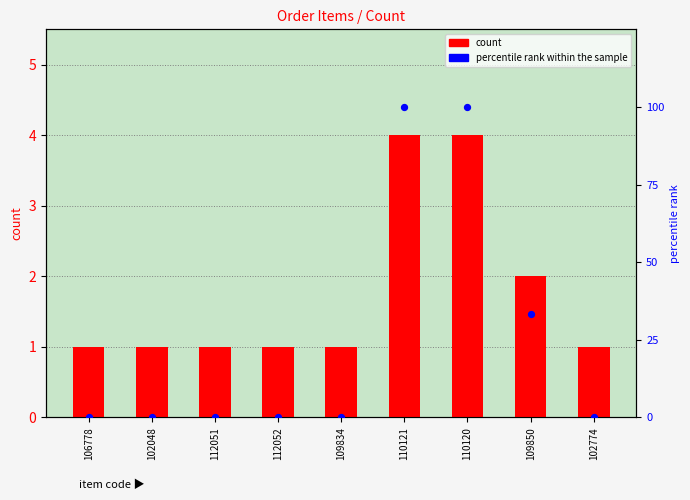

Which series contains the lowest Y value?

percentile rank within the sample